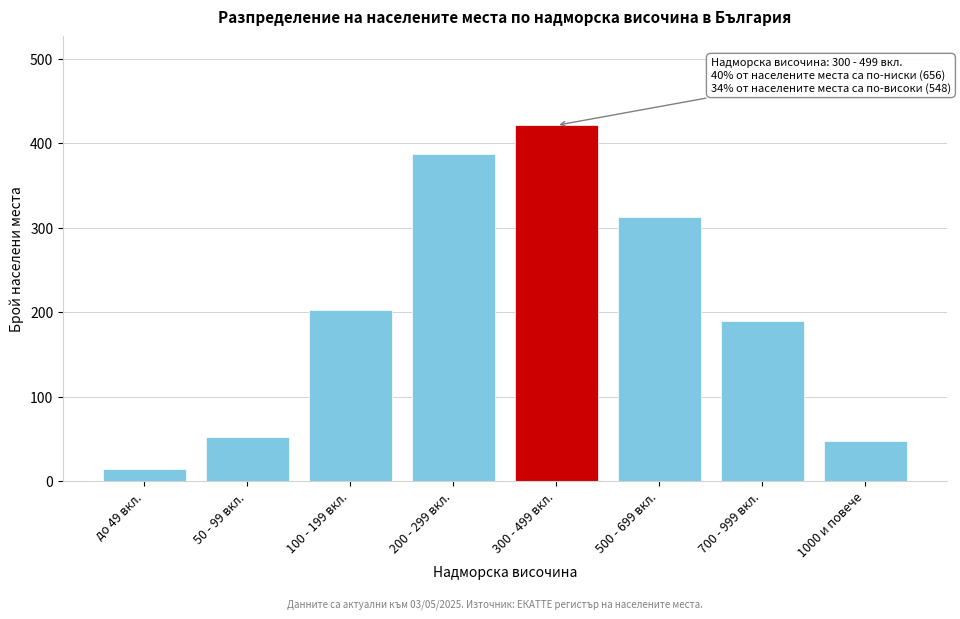

Reading left to right, transcribe all the data shown in this chart.

до 49 вкл.=14	50 - 99 вкл.=52	100 - 199 вкл.=203	200 - 299 вкл.=387	300 - 499 вкл.=421	500 - 699 вкл.=312	700 - 999 вкл.=189	1000 и повече=47